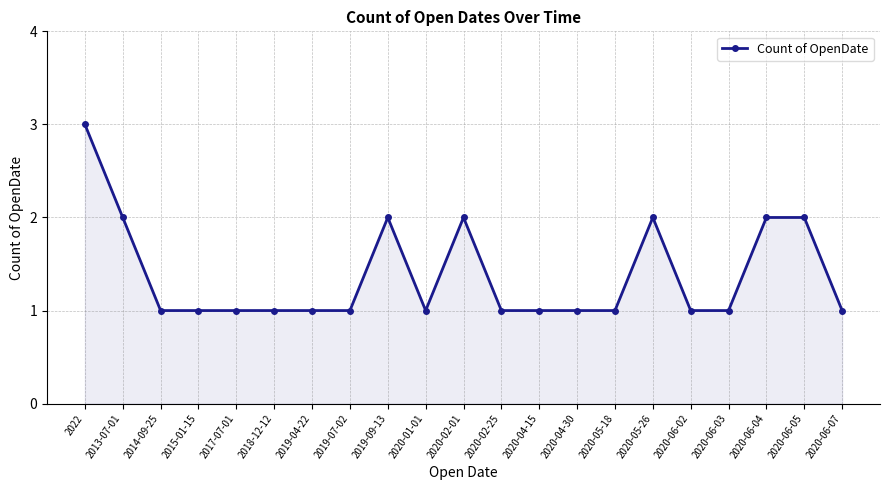

What is the minimum value shown in the chart?

1